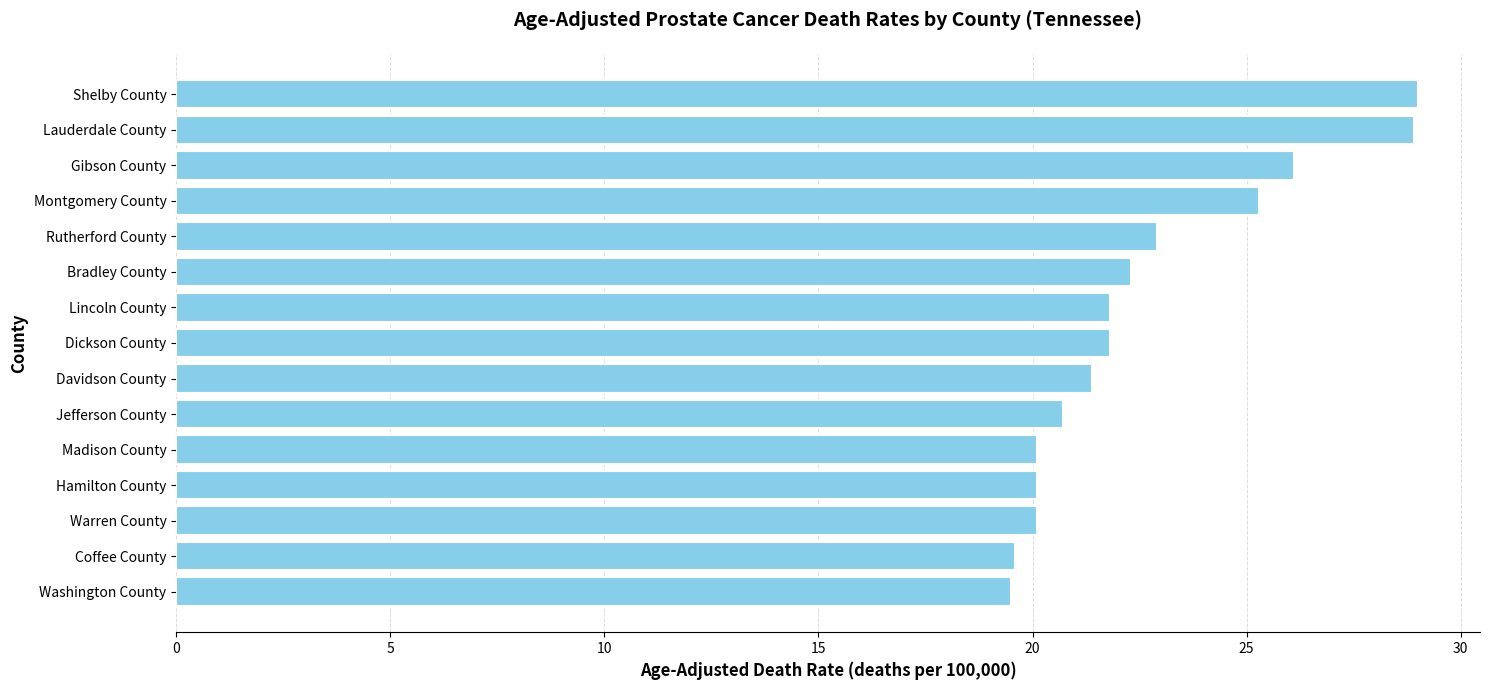

What is the label of the 1st bar from the bottom?

Washington County